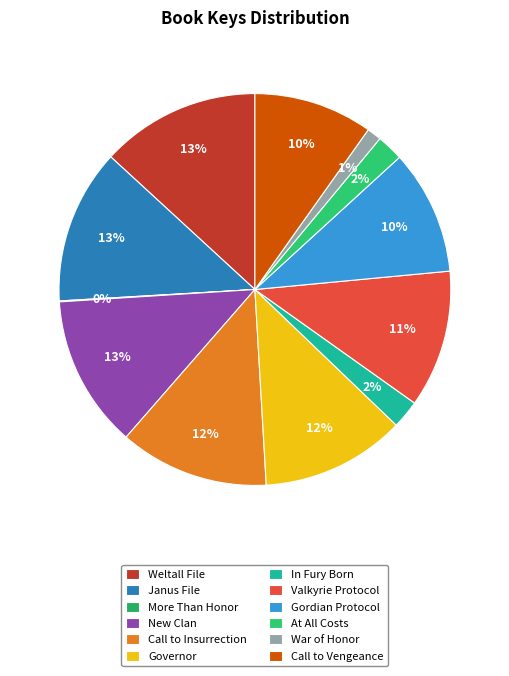

Which slice is the smallest?

More Than Honor